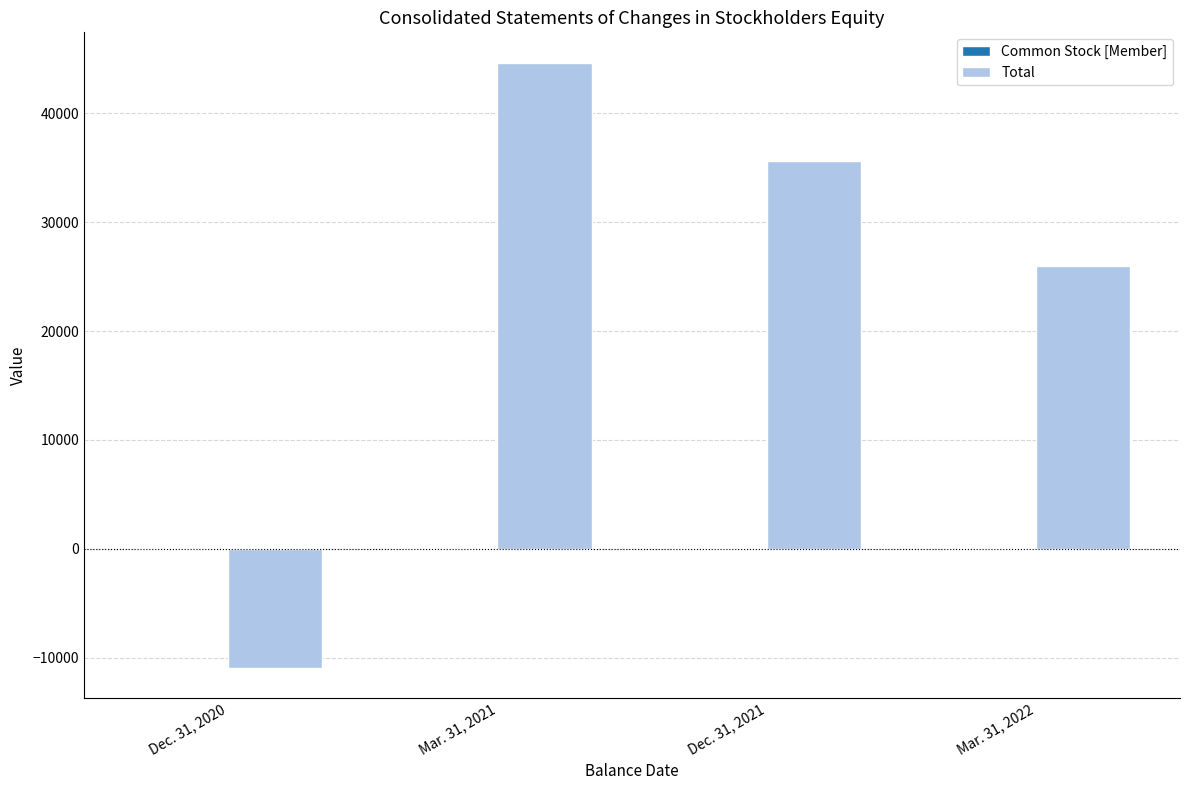

Which series has the widest spread of values?

Total